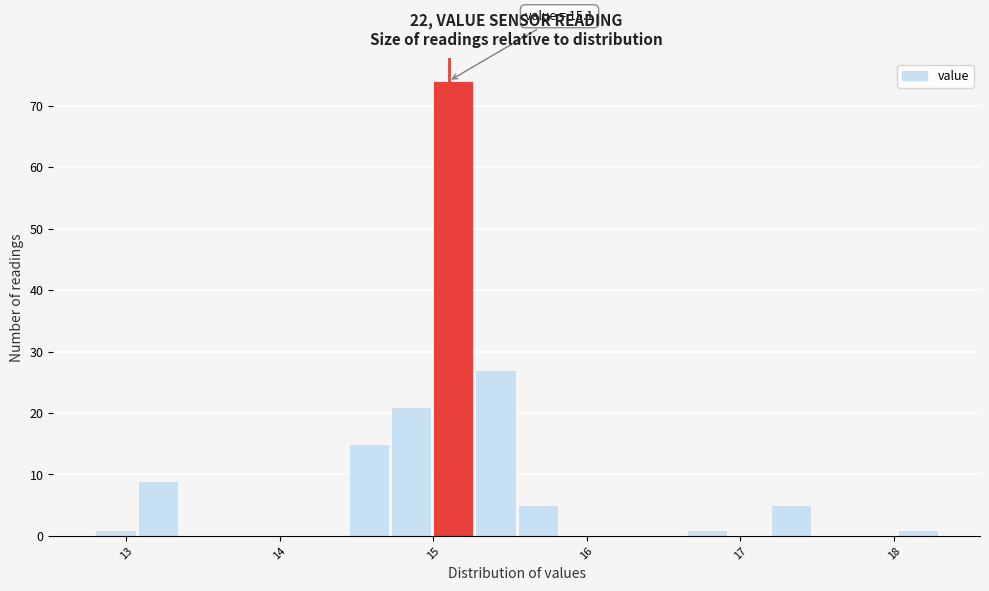

Read against the x-axis, roughly where is the centre of the tallest bar?

15.1